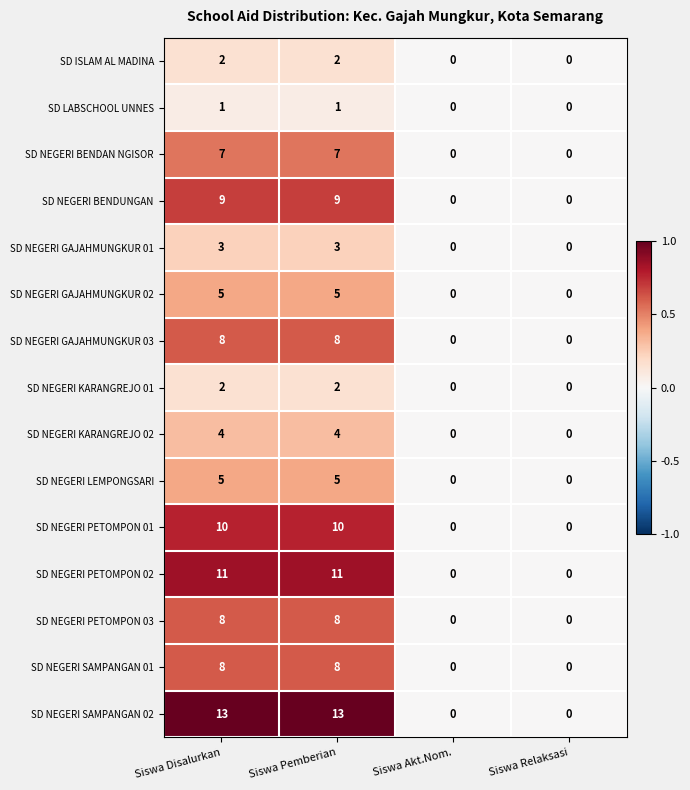

The value of SD NEGERI LEMPONGSARI at Siswa Disalurkan is 3. True or false?

False